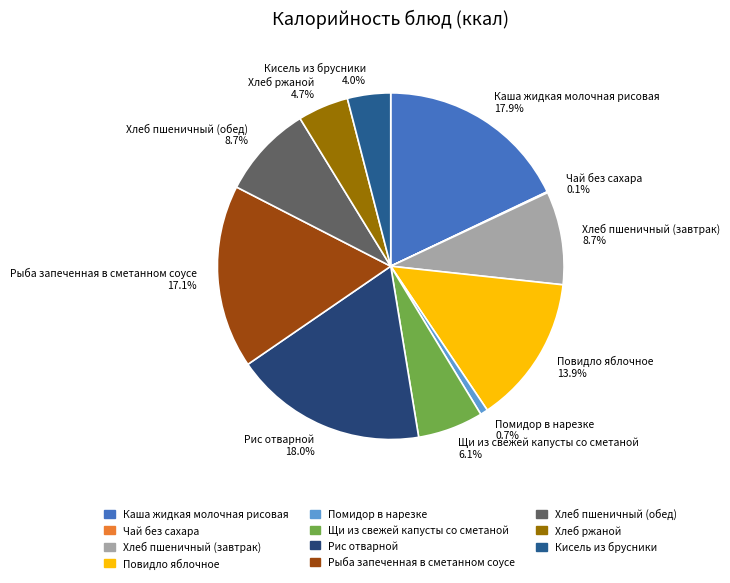

What is the total percentage of Хлеб пшеничный (завтрак) 8.7% and Кисель из брусники 4.0%?

12.7%